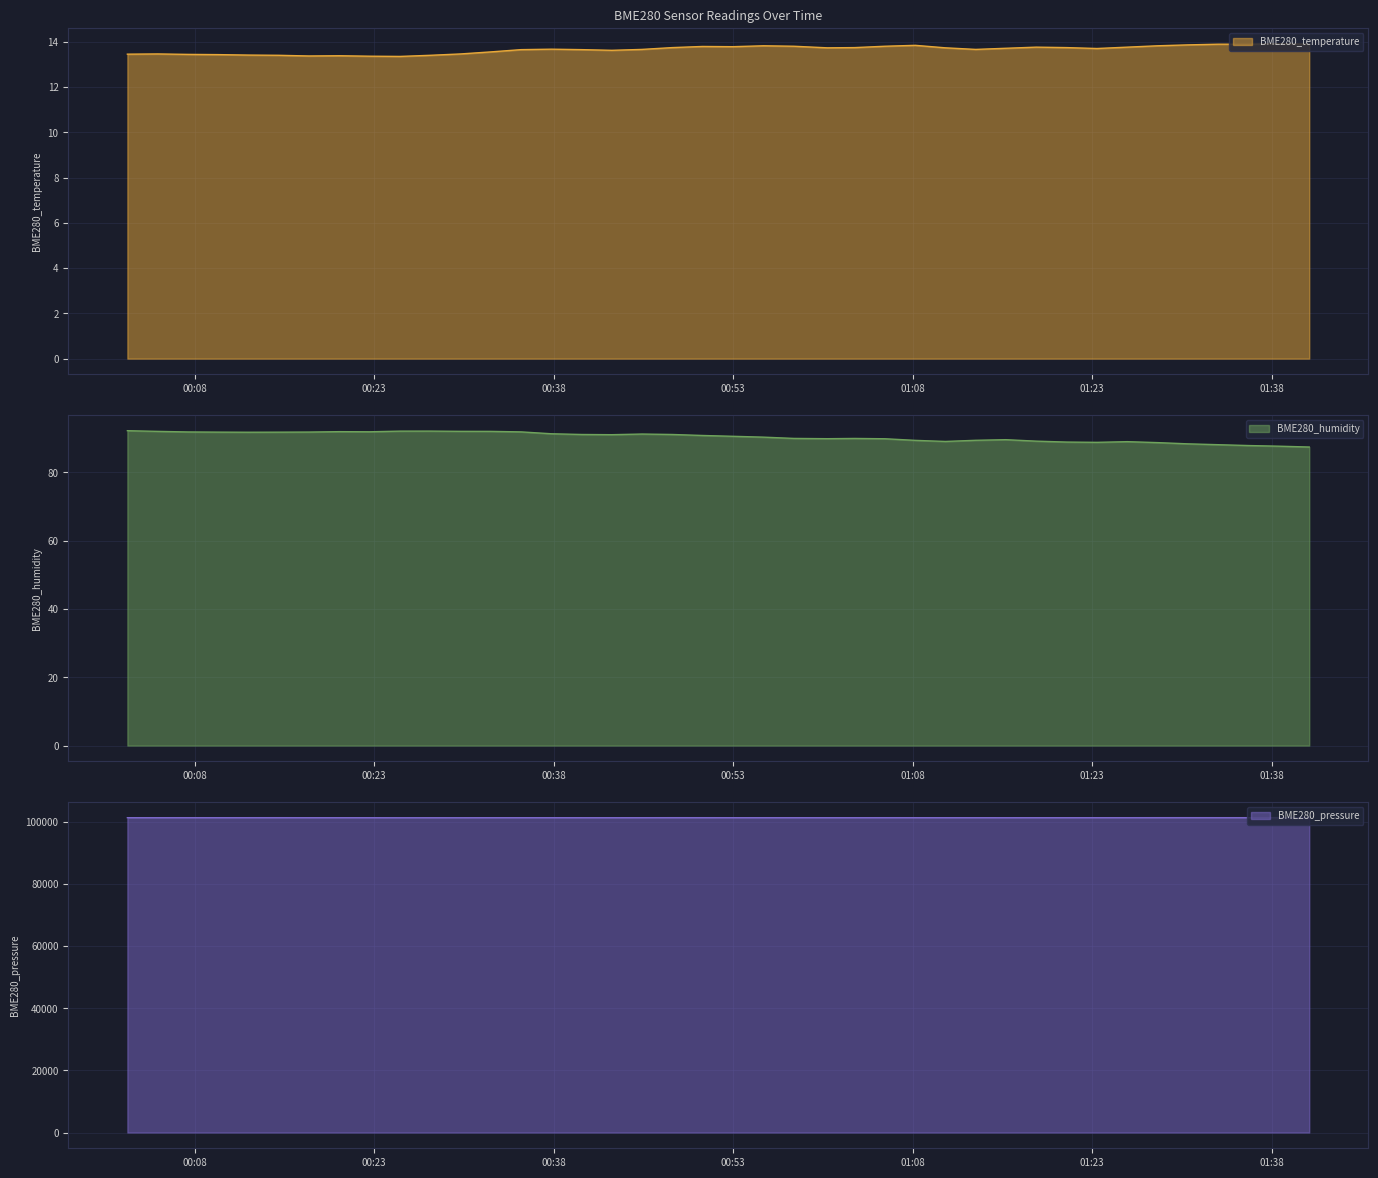

What is the label of the 31st point from the left?

2021/05/01 01:18:19